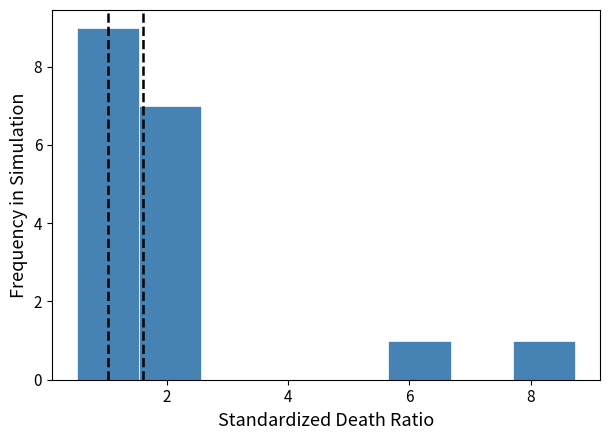

Reading left to right, list every bar in this chart as the range it spans on the x-axis followed by its height. Neither the bar edges nor the heights are printed on the chart, so give them approximately, as read against the axes.

0.6 to 1.6: 9
1.6 to 2.6: 7
2.6 to 3.6: 0
3.6 to 4.6: 0
4.6 to 5.6: 0
5.6 to 6.6: 1
6.6 to 7.8: 0
7.8 to 8.8: 1